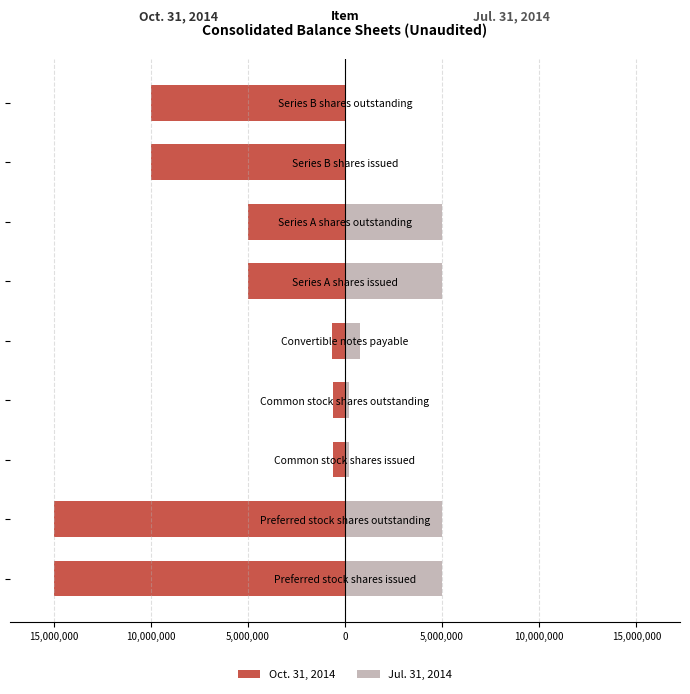

Rank the series at Common stock shares issued from highest to lowest value.

Jul. 31, 2014, Oct. 31, 2014